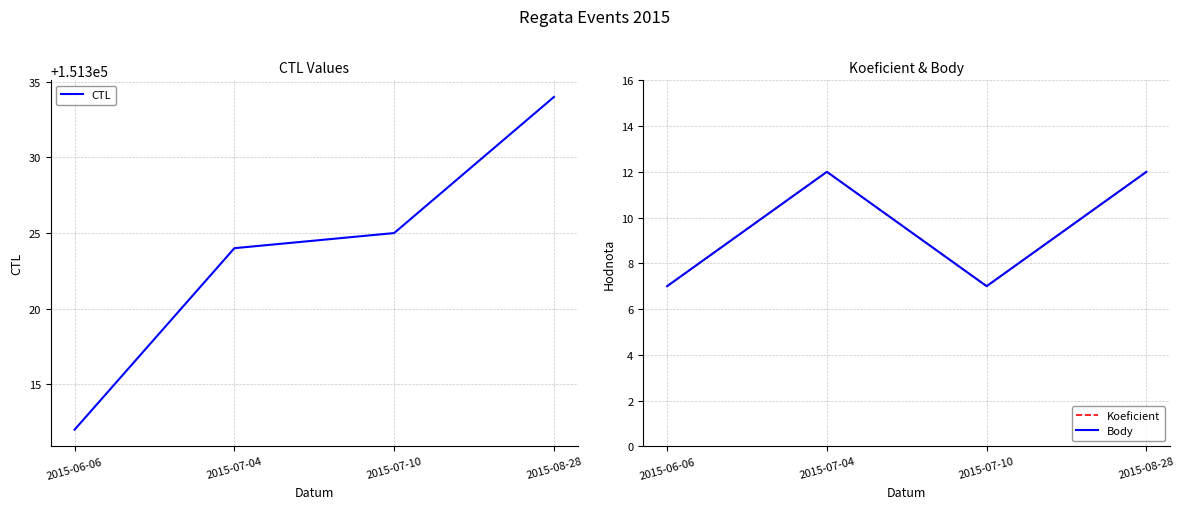

What are all the series names shown in the legend?

CTL, Koeficient, Body